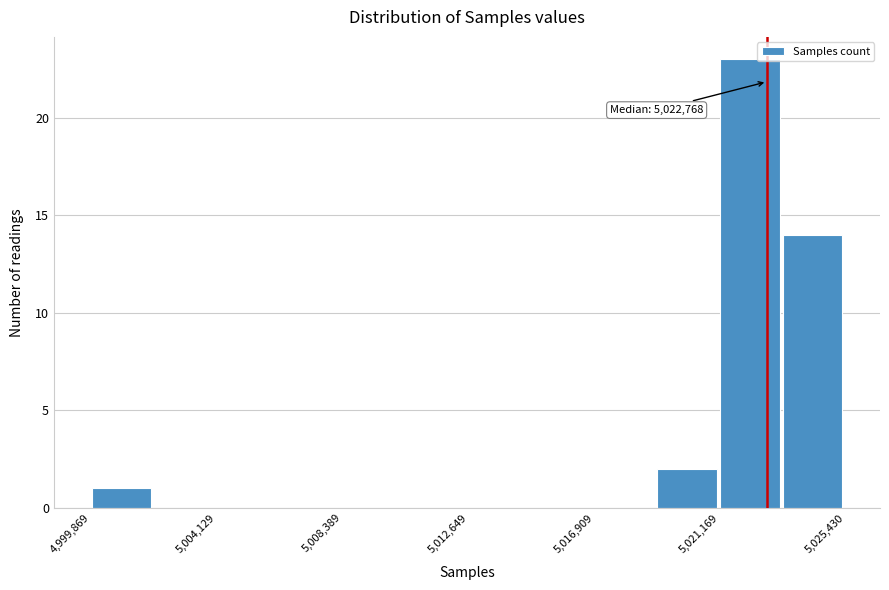

Over which range of the x-axis is the bar tallest?

5021000 to 5023500